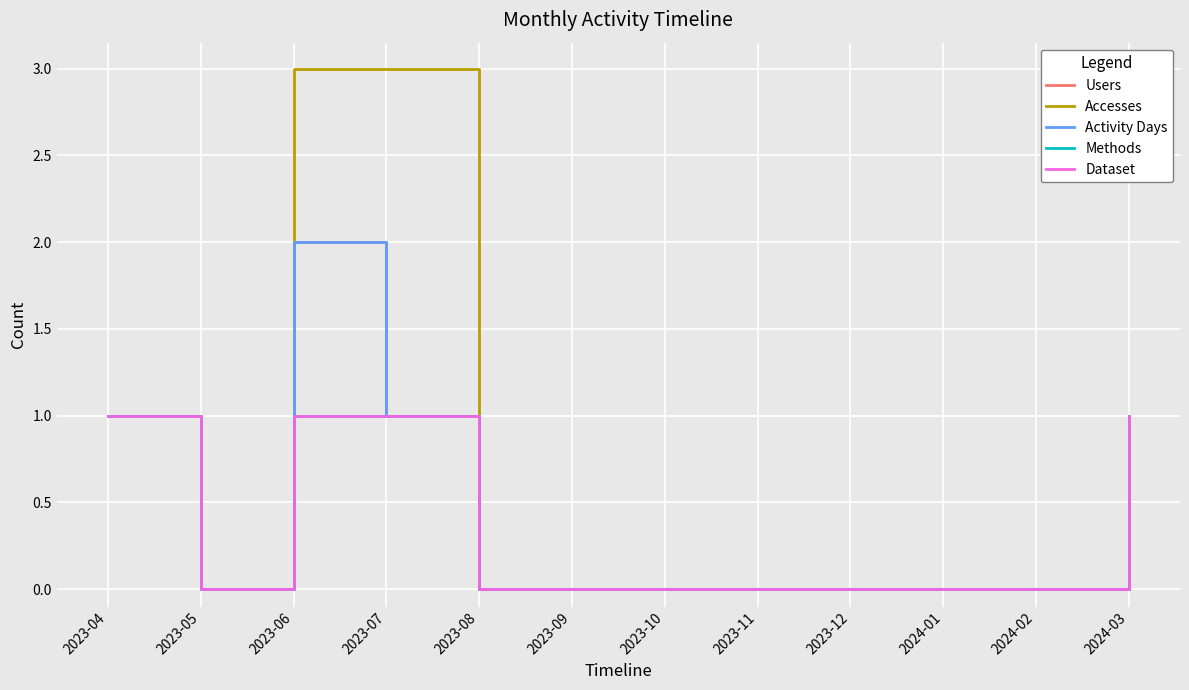

Is this an area chart (filled region under the line)?

No